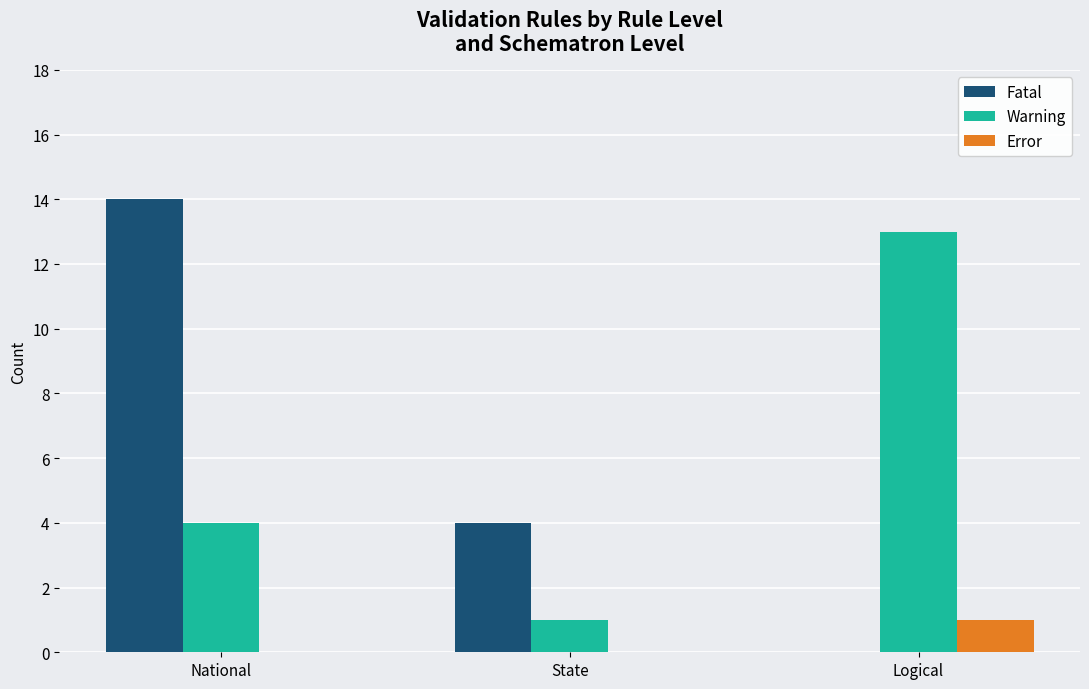

Reading left to right, what are all the values shown in this chart?

Fatal: National=14	State=4	Logical=0
Warning: National=4	State=1	Logical=13
Error: National=0	State=0	Logical=1